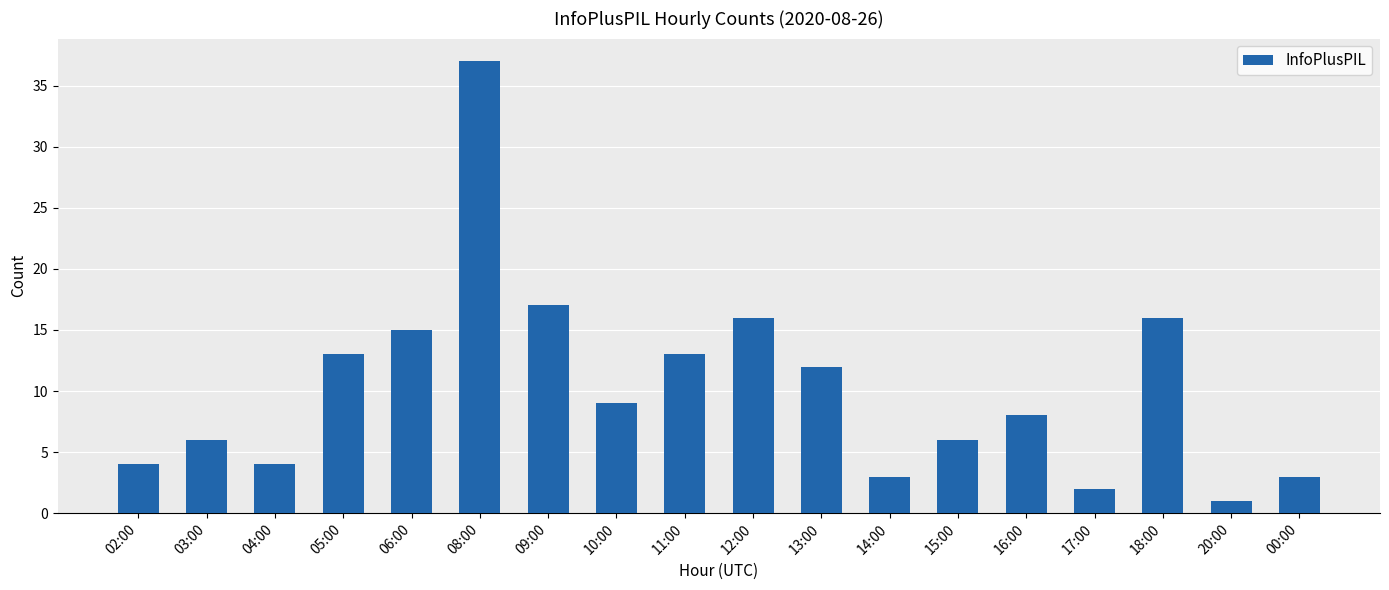

At which label is the value closest to 19?

09:00